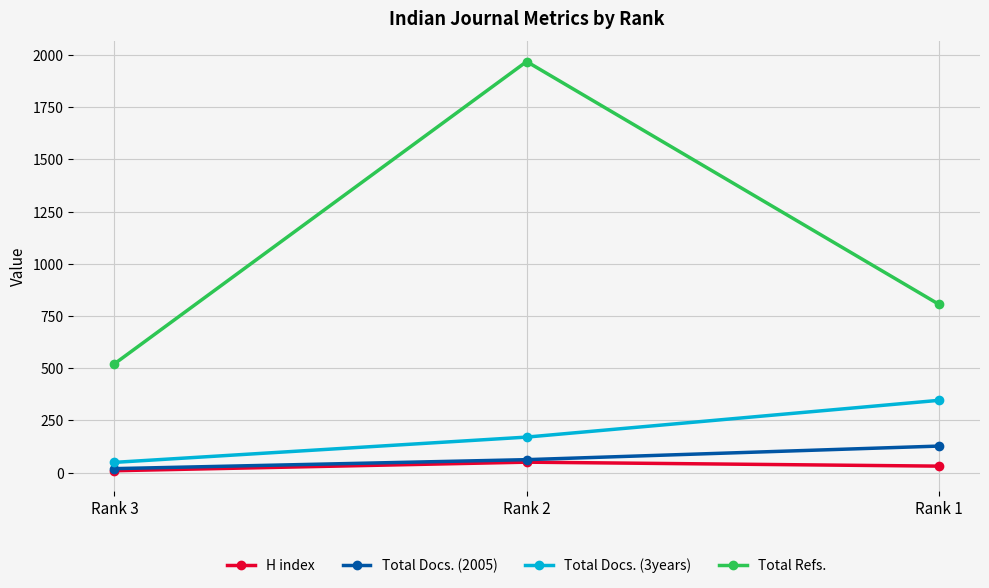

What is the average value of the Total Refs. series?

1098